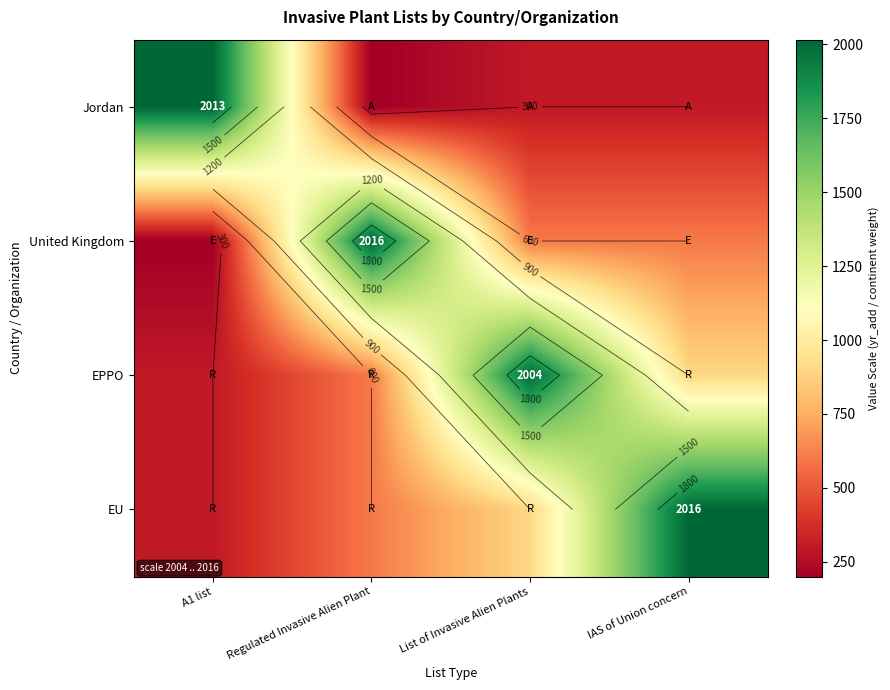

How many categories are shown in the chart?

4